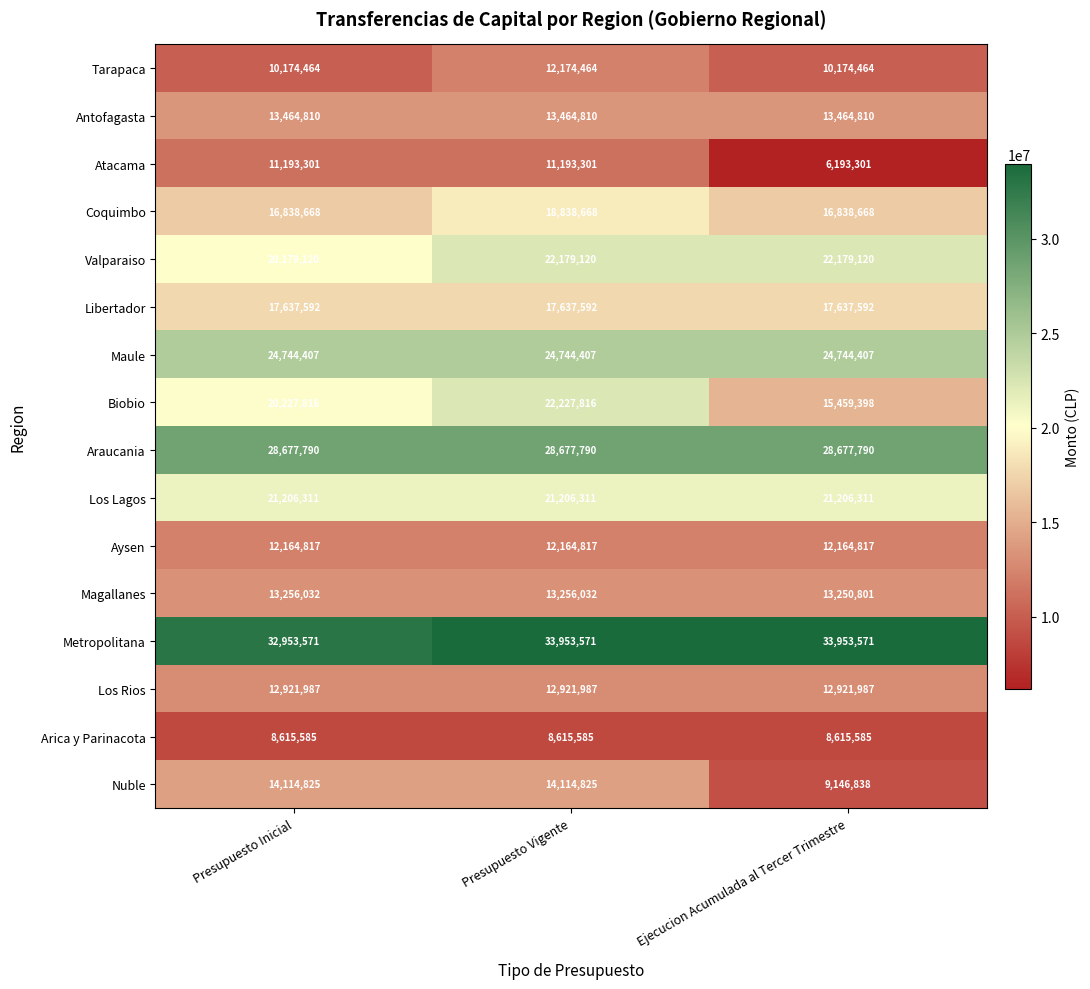

What is the average value of the Antofagasta series?

13464810